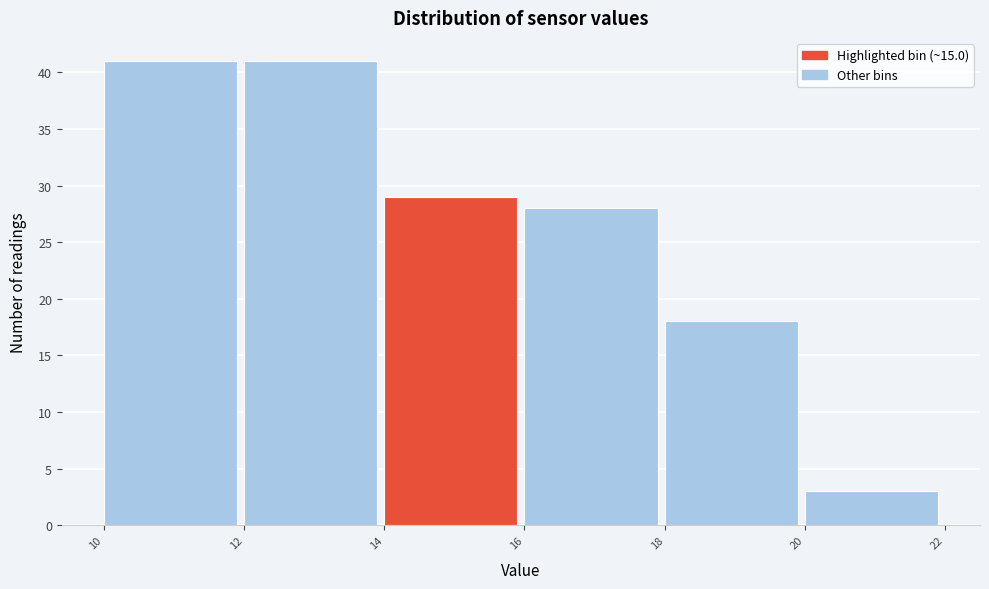

Reading left to right, list every bar in this chart as the range it spans on the x-axis followed by its height. The values are not printed on the chart, so give them approximately, as read against the axis.

10 to 12: 41
12 to 14: 41
14 to 16: 29
16 to 18: 28
18 to 20: 18
20 to 22: 3